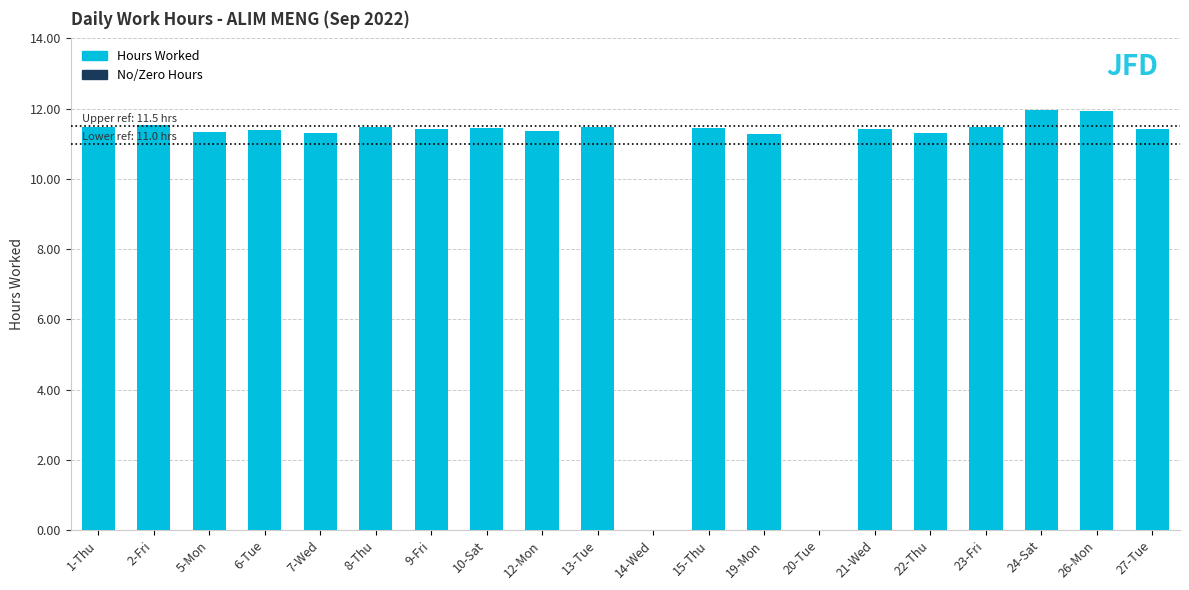

Is it true that the value at 20-Tue is 0.0?

True